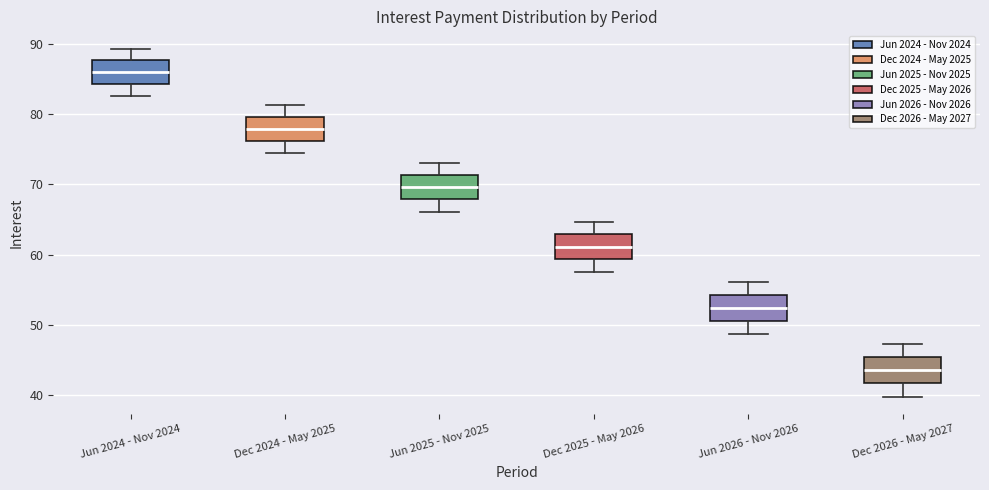

Reading left to right, transcribe this box plot: for each box, give where its median line is, the range the box spans, and where its two whiskers end, as read against the y-axis. The values are not printed on the chart, so give them approximately, as read against the axis.

Jun 2024 - Nov 2024: median 86, box 84 to 88, whiskers 83 to 89
Dec 2024 - May 2025: median 78, box 76 to 80, whiskers 74 to 81
Jun 2025 - Nov 2025: median 70, box 68 to 71, whiskers 66 to 73
Dec 2025 - May 2026: median 61, box 59 to 63, whiskers 58 to 65
Jun 2026 - Nov 2026: median 52, box 51 to 54, whiskers 49 to 56
Dec 2026 - May 2027: median 44, box 42 to 45, whiskers 40 to 47